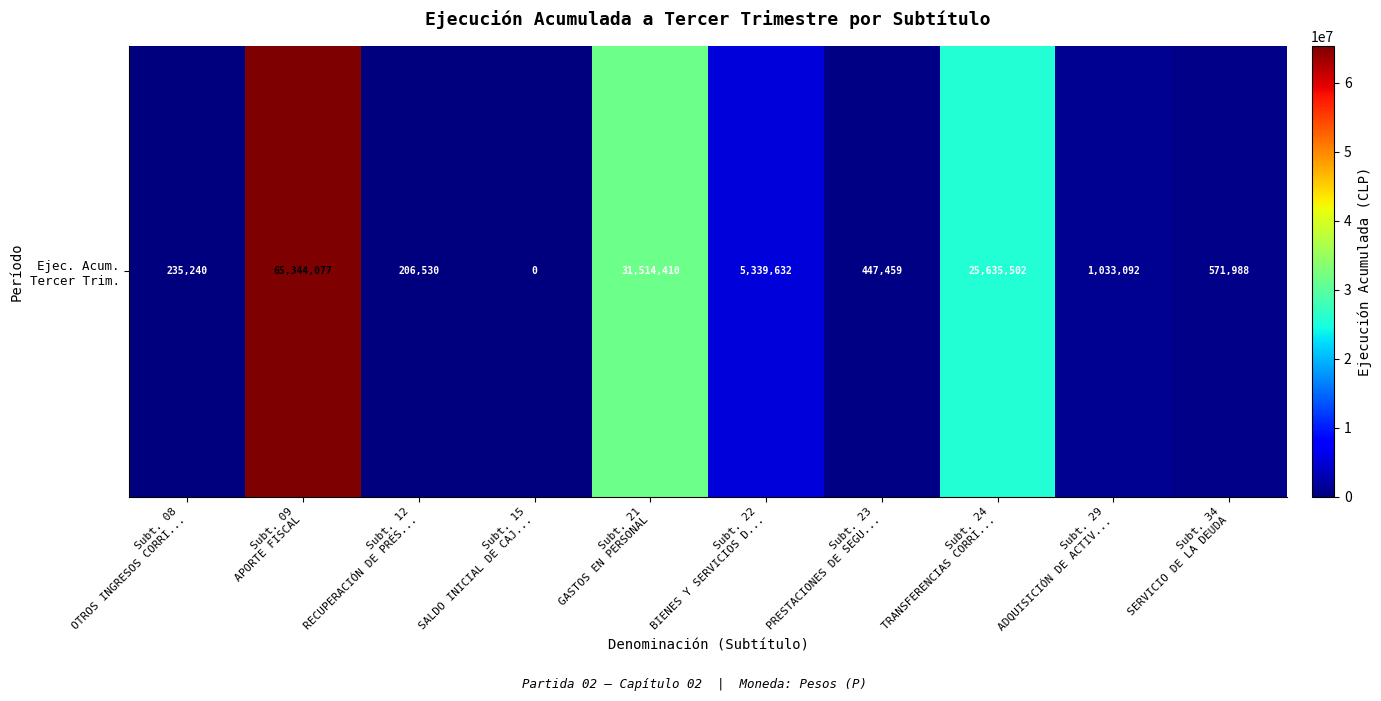

Where is the data nearest to the value 32672038?

Subt. 21
GASTOS EN PERSONAL